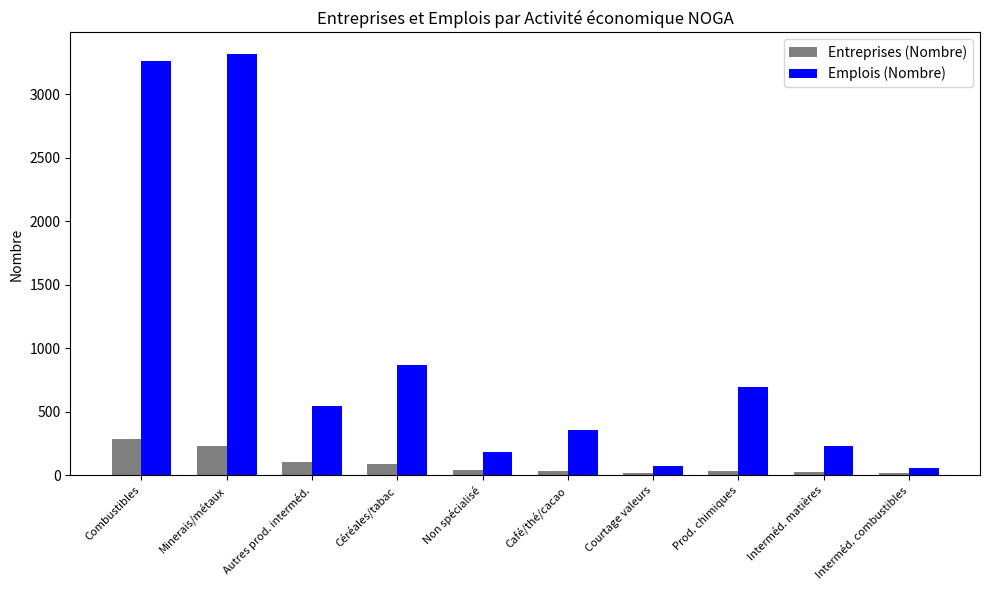

At which label does Emplois (Nombre) first exceed 545?

Combustibles